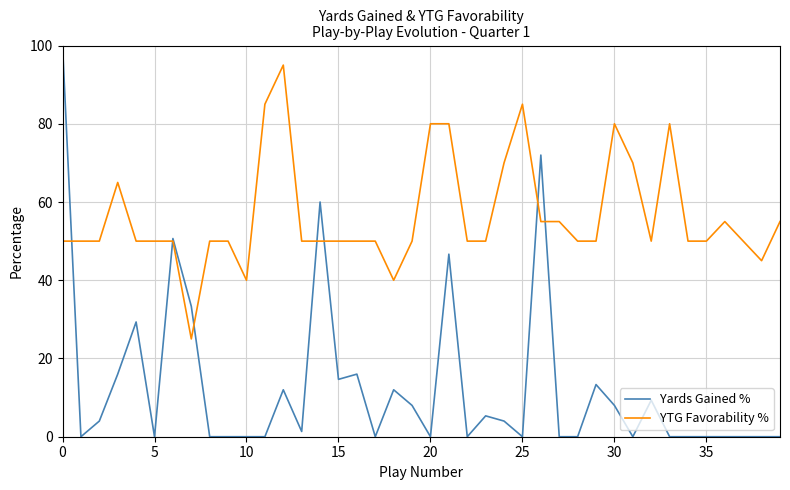

Which series has the largest total across all categories?

YTG Favorability %